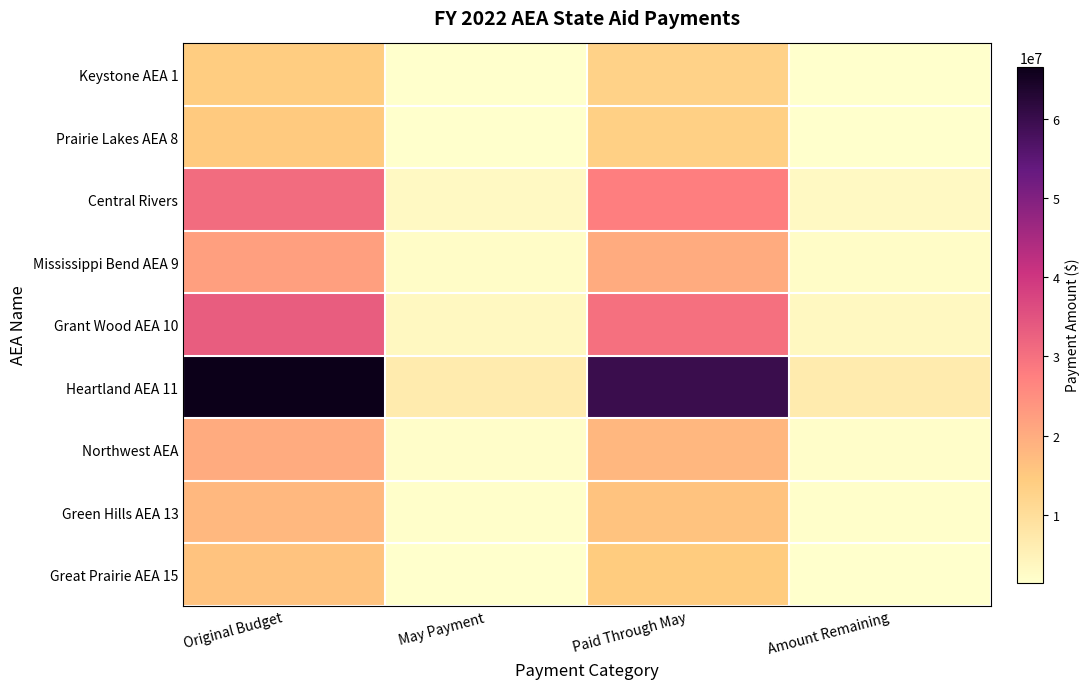

Reading right to left, extract all data points from this chart.

Keystone AEA 1: Amount Remaining=1434622	Paid Through May=12911598	May Payment=1434622	Original Budget=14346220
Prairie Lakes AEA 8: Amount Remaining=1491022	Paid Through May=13419252	May Payment=1491028	Original Budget=14910274
Central Rivers: Amount Remaining=3094602	Paid Through May=27851760	May Payment=3094640	Original Budget=30946362
Mississippi Bend AEA 9: Amount Remaining=2225050	Paid Through May=20025630	May Payment=2225070	Original Budget=22250680
Grant Wood AEA 10: Amount Remaining=3341224	Paid Through May=30071016	May Payment=3341224	Original Budget=33412240
Heartland AEA 11: Amount Remaining=6660051	Paid Through May=59940522	May Payment=6660058	Original Budget=66600573
Northwest AEA: Amount Remaining=2019197	Paid Through May=18172908	May Payment=2019212	Original Budget=20192105
Green Hills AEA 13: Amount Remaining=1788829	Paid Through May=16099974	May Payment=1788886	Original Budget=17888803
Great Prairie AEA 15: Amount Remaining=1612645	Paid Through May=14513814	May Payment=1612646	Original Budget=16126459